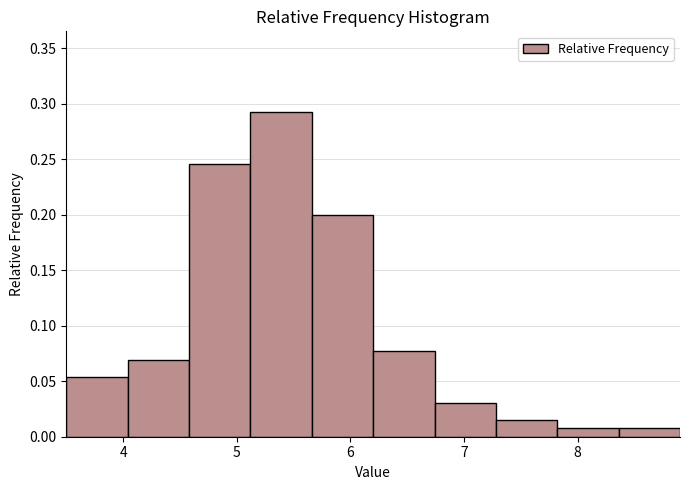

Over which range of the x-axis is the bar tallest?

5.12 to 5.66